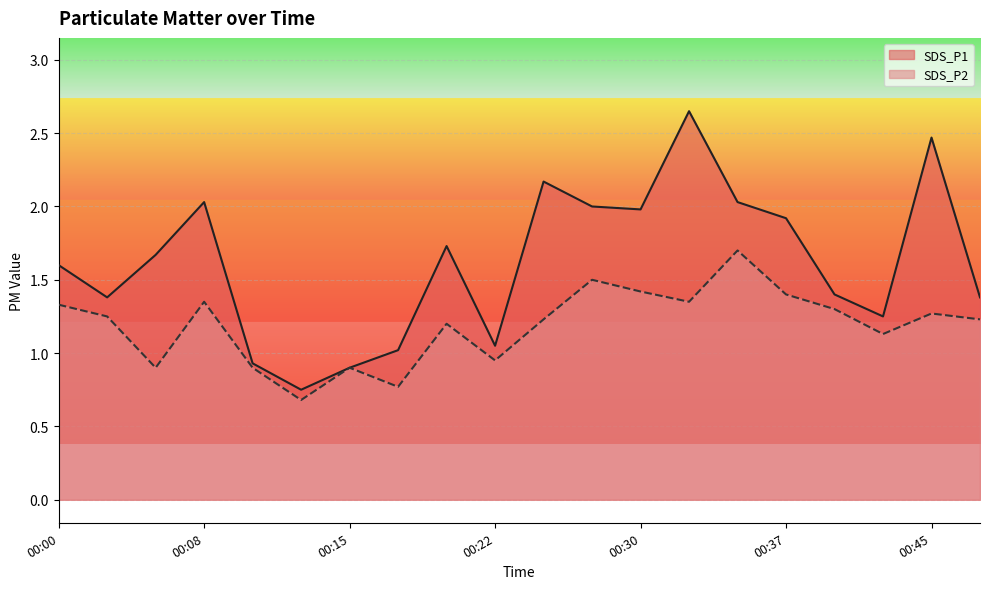

List the series in order of their overall mean, lowest first.

SDS_P2, SDS_P1